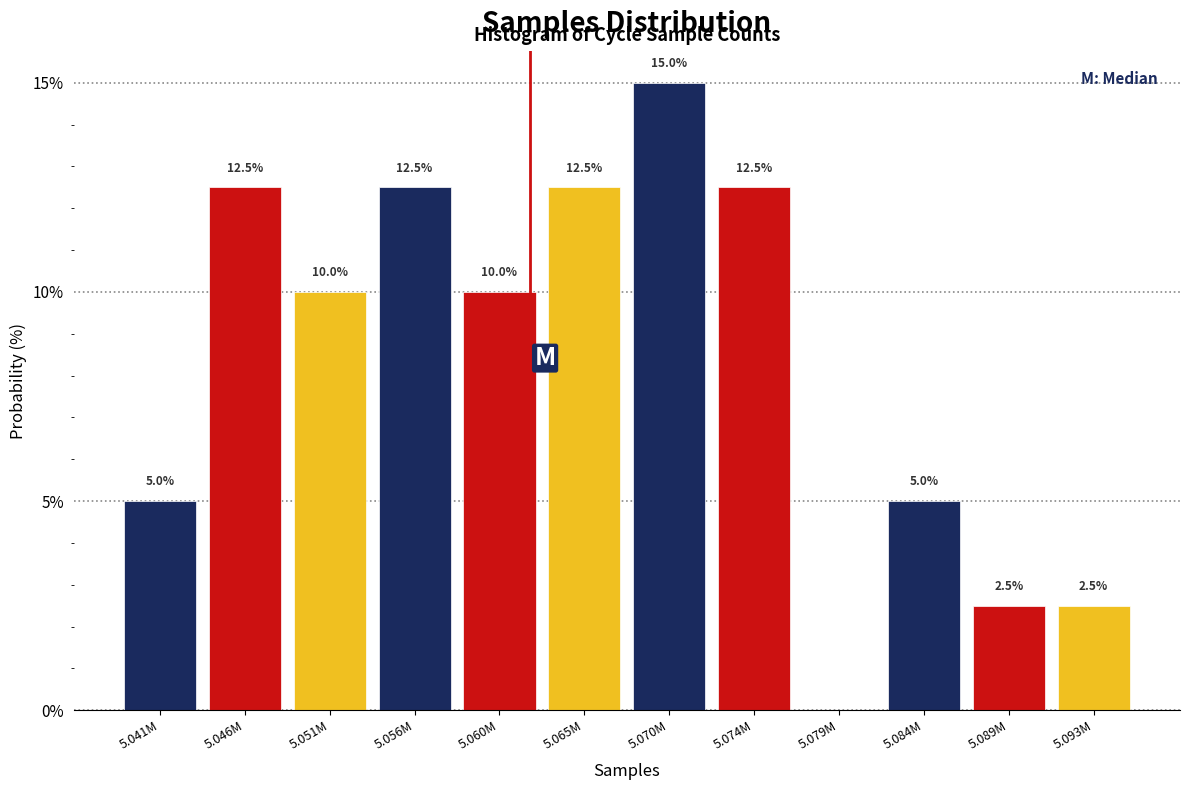

What is the sum of all values?

100.0